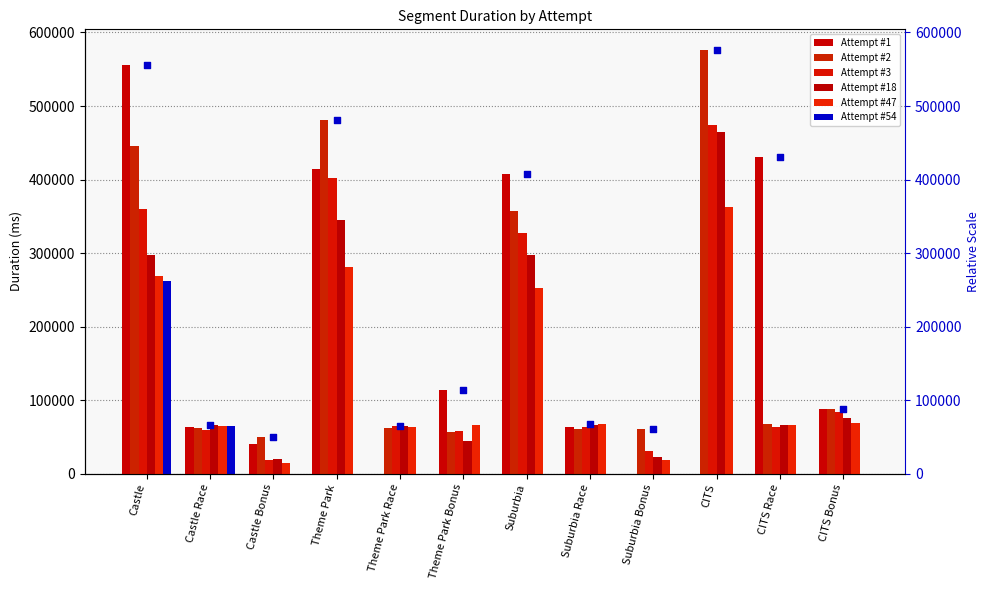

At how many categories does at least one series exceed 492974?

2